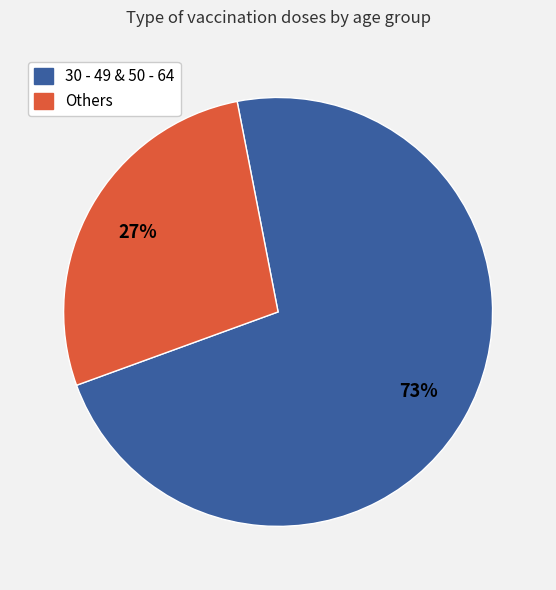

To the nearest percent, what is the average slice percentage?

50%